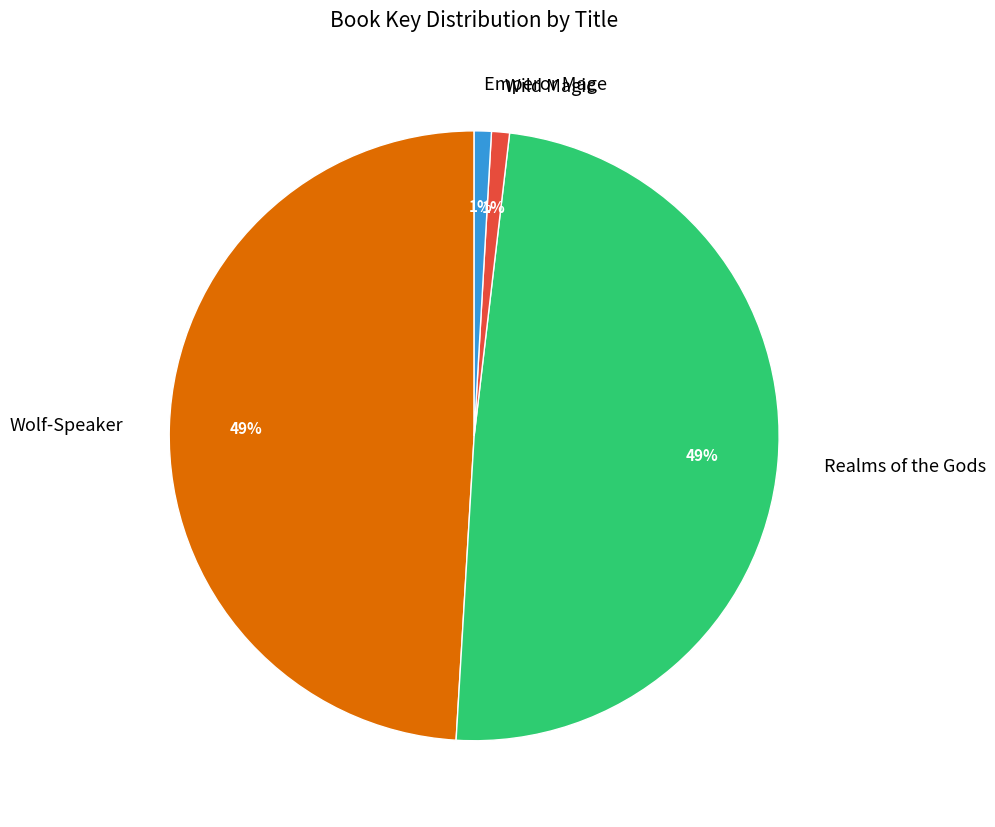

Does Emperor Mage account for over 50% of the chart?

No